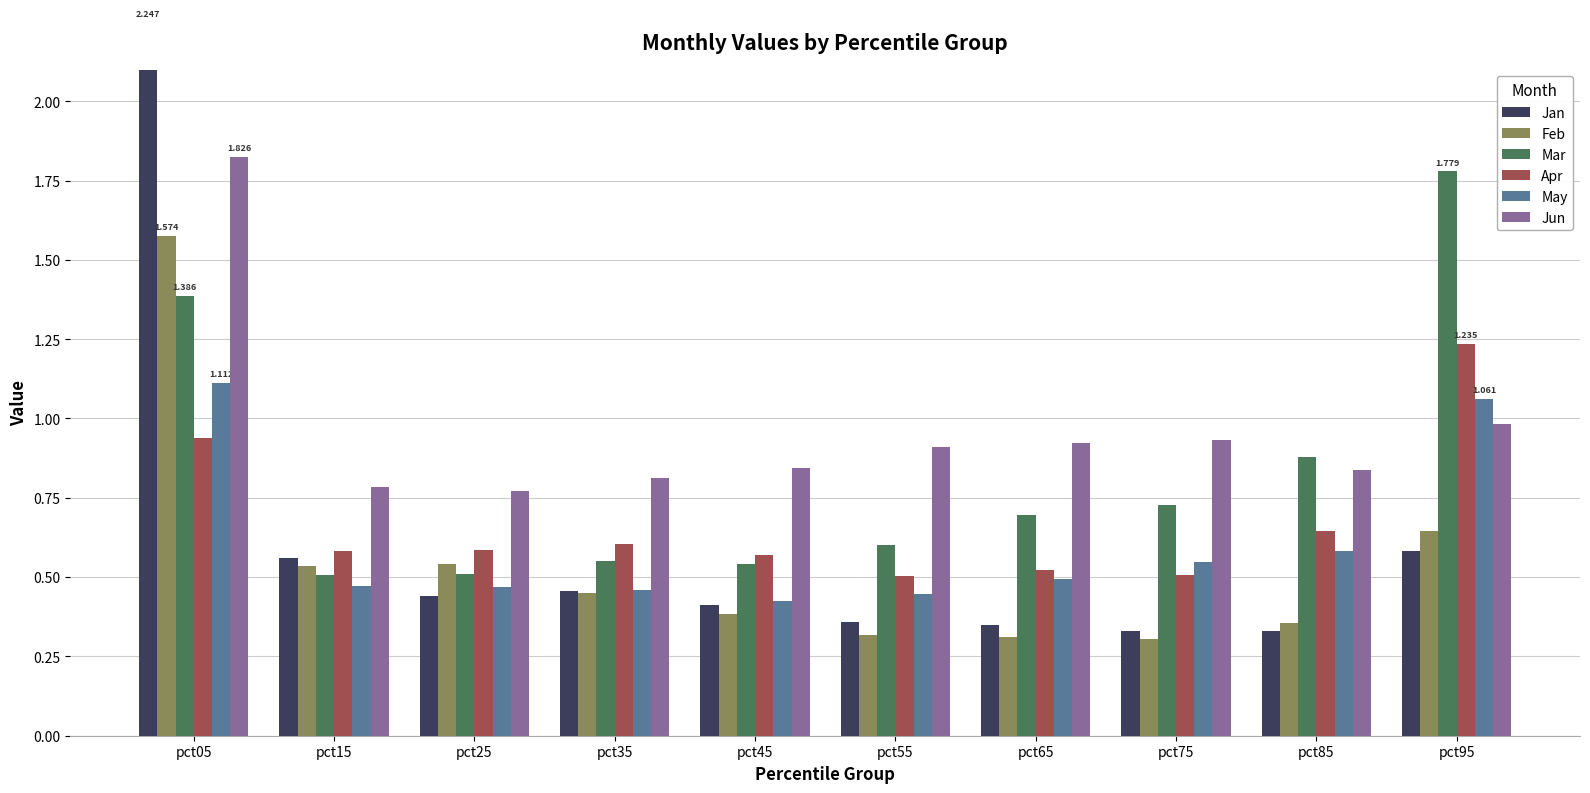

What is the sum of all Jan values?

6.1